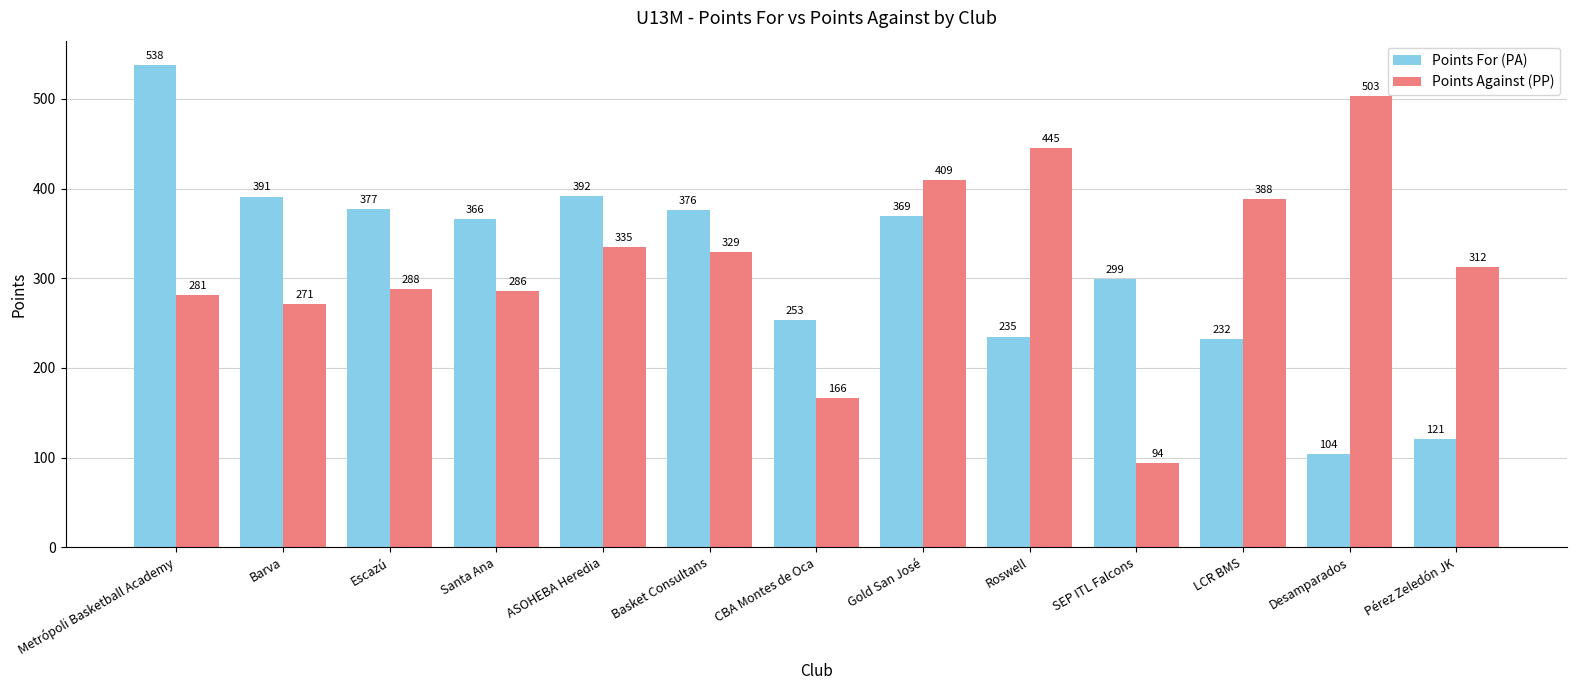

What is the approximate value of Points Against (PP) at Metrópoli Basketball Academy, to the nearest 50?

300